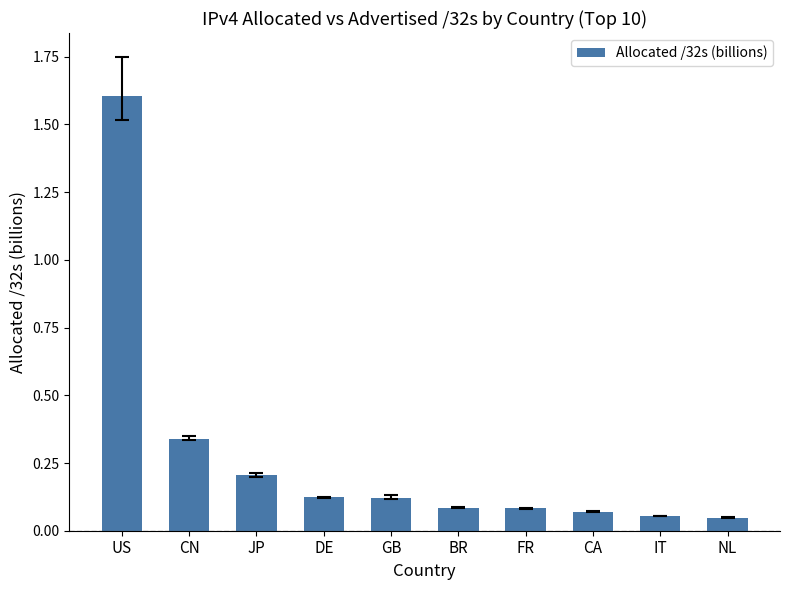

What is the label of the 3rd bar from the right?

CA